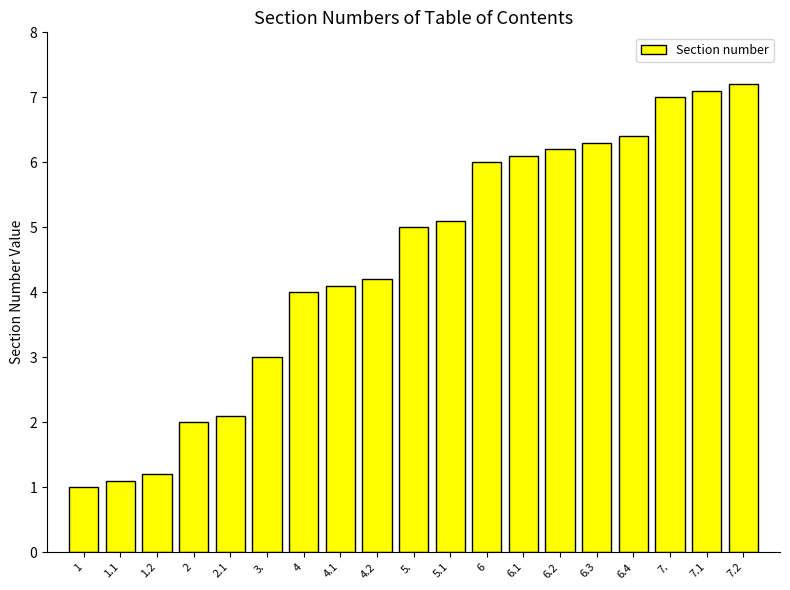

List the labels in order of value, largest first.

7.2, 7.1, 7., 6.4, 6.3, 6.2, 6.1, 6, 5.1, 5., 4.2, 4.1, 4, 3., 2.1, 2, 1.2, 1.1, 1